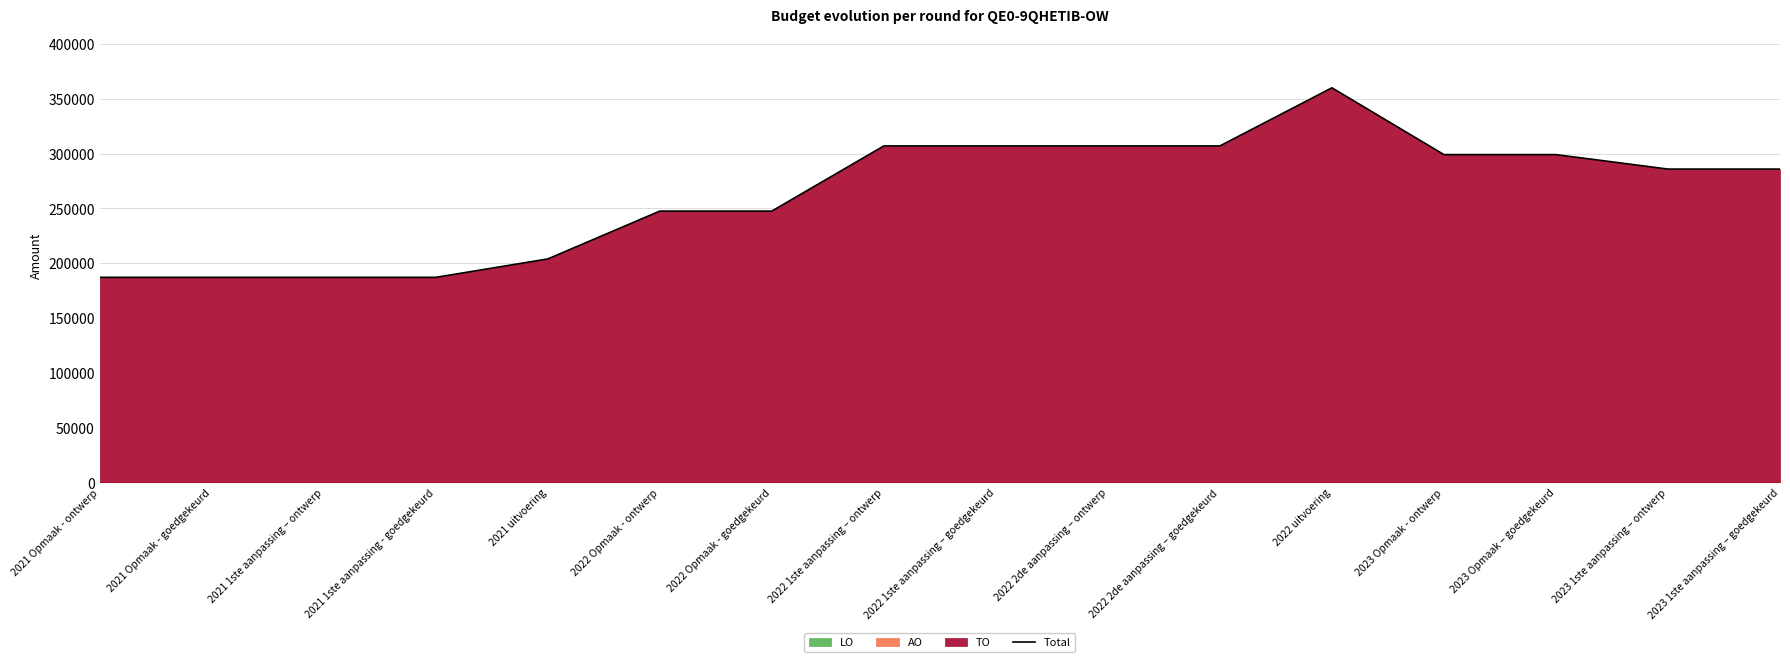

The value of Total at 2021 1ste aanpassing – ontwerp is 286248. True or false?

False